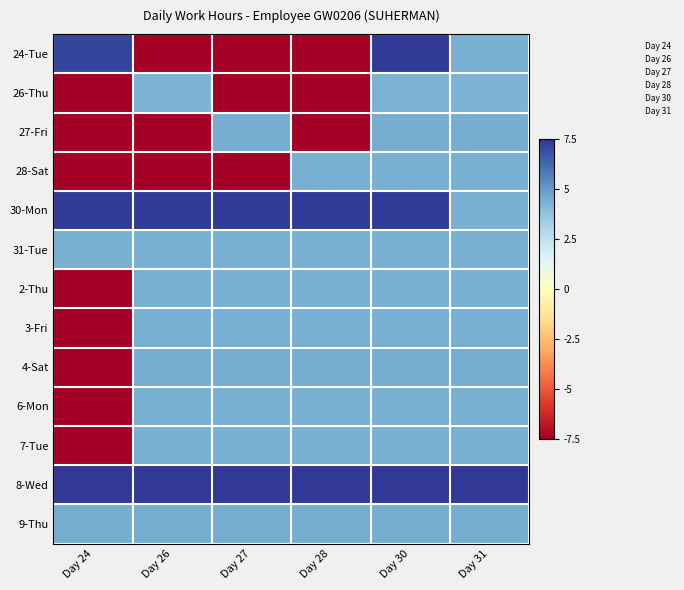

Rank the series by their maximum value, from highest to lowest.

24, 26, 27, 28, 30, 31